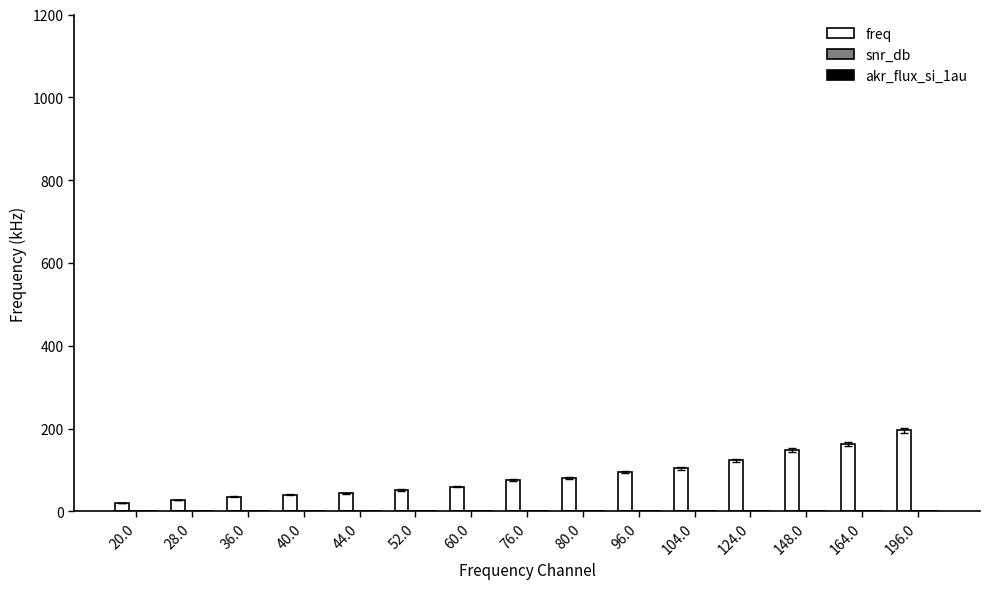

What is the greatest value displayed?

196